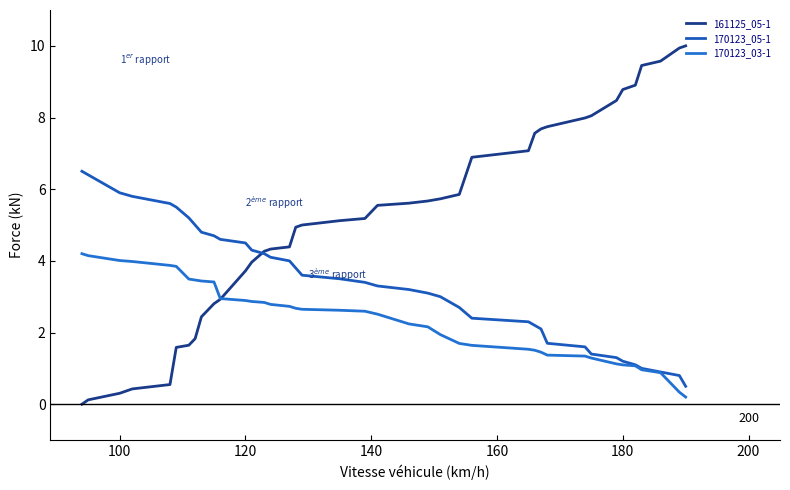

What is the difference between the maximum and minimum values in the 170123_03-1 series?

4.0